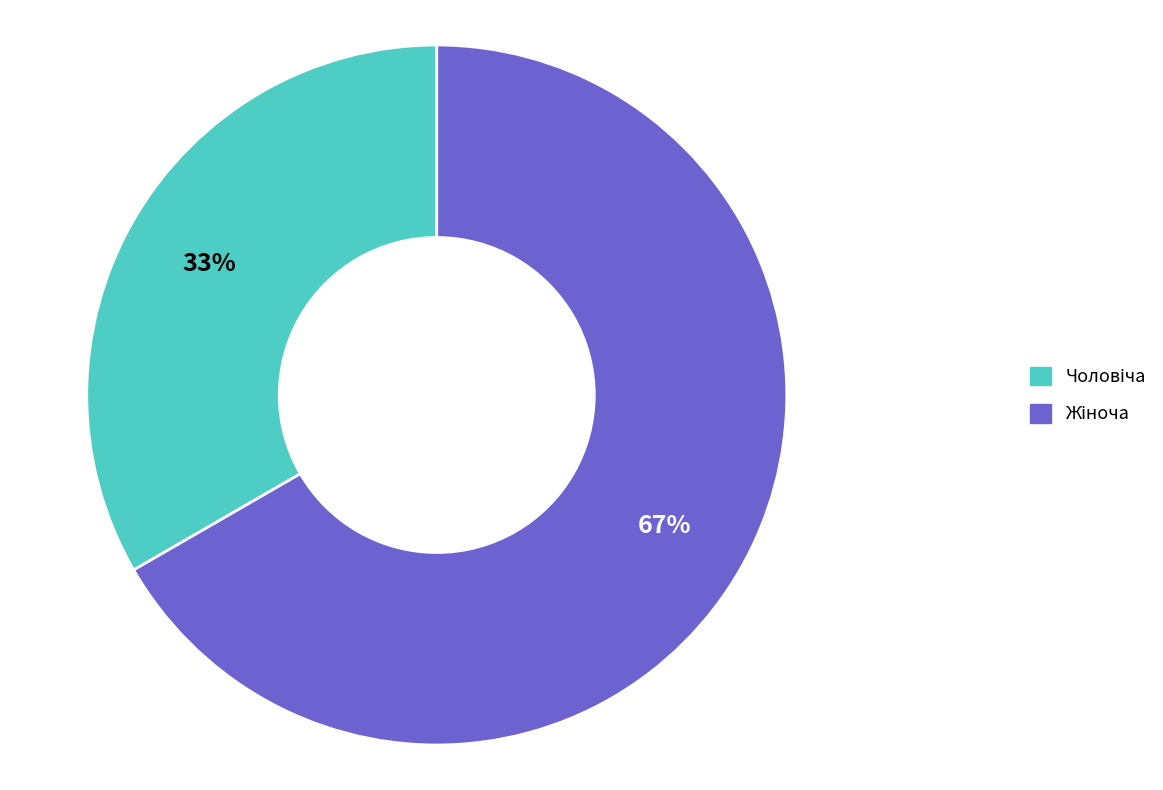

How many segments does this pie chart have?

2